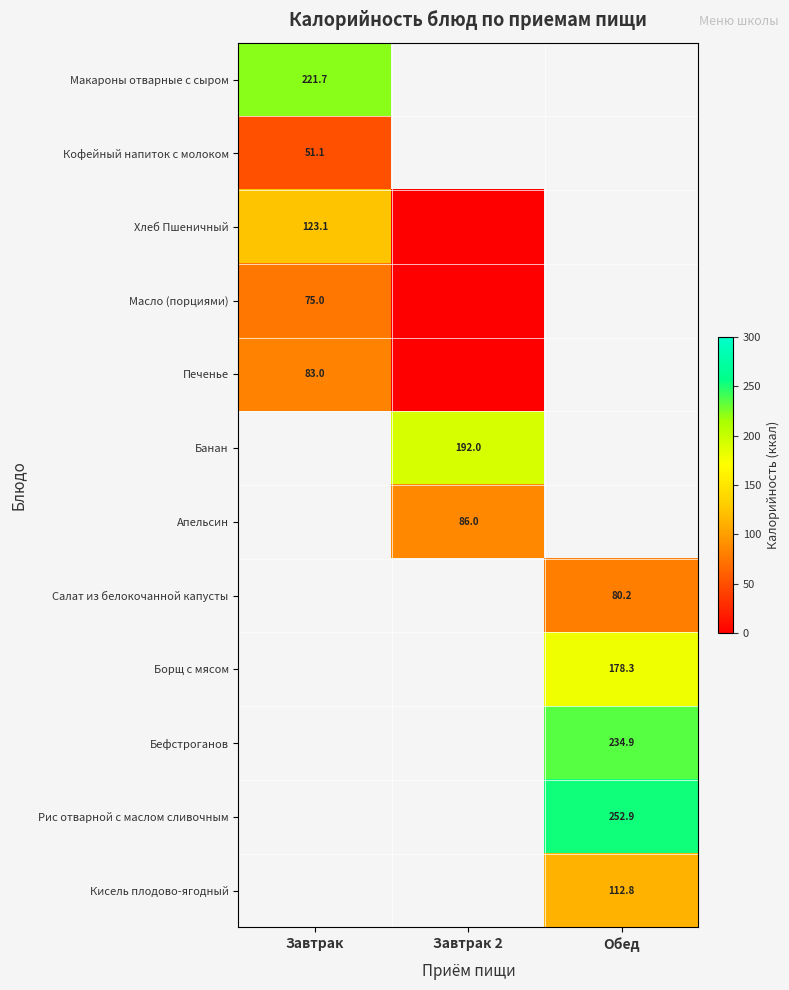

Is the value of Хлеб Пшеничный at Завтрак greater than the value of Рис отварной с маслом сливочным at Обед?

No